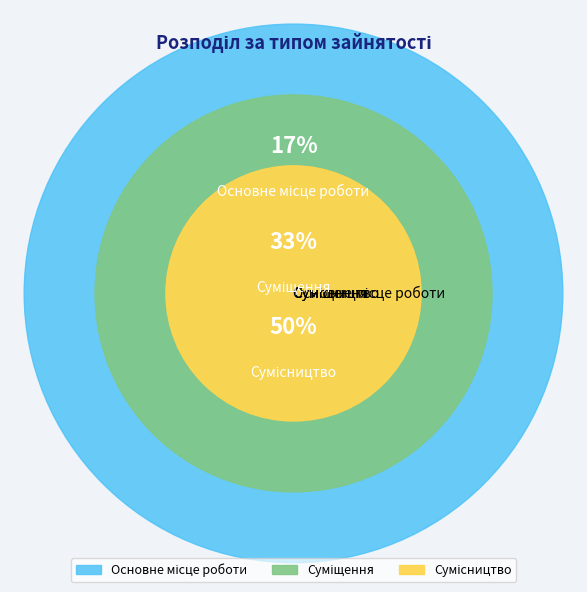

The Основне місце роботи slice represents 5% of the pie. True or false?

False